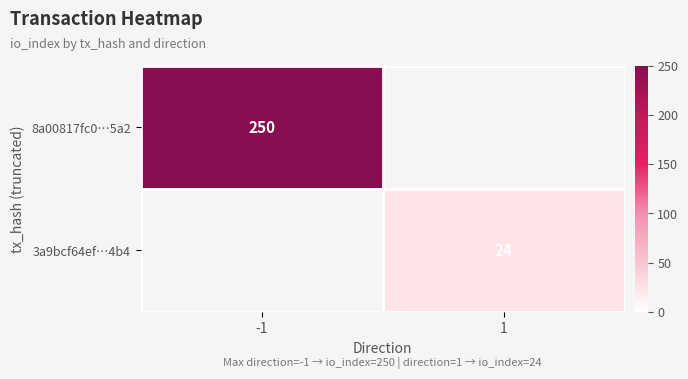

Is it true that 3a9bcf64ef…4b4 equals 24 at 1?

True